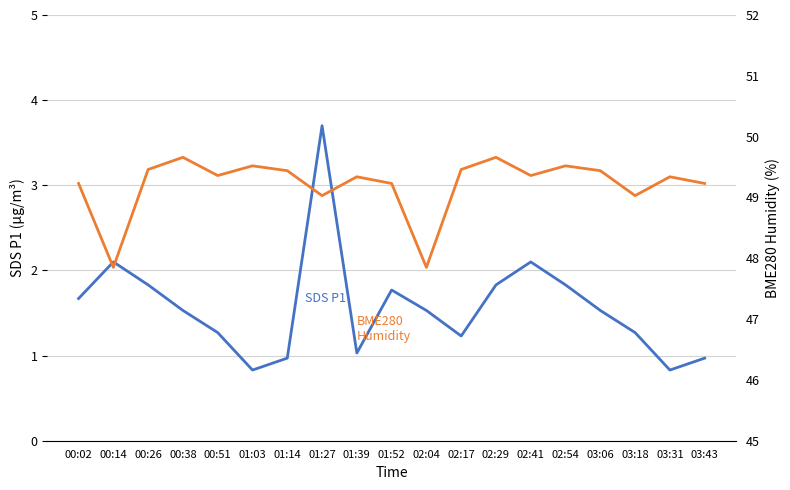

What position from the left is 01:52?

10